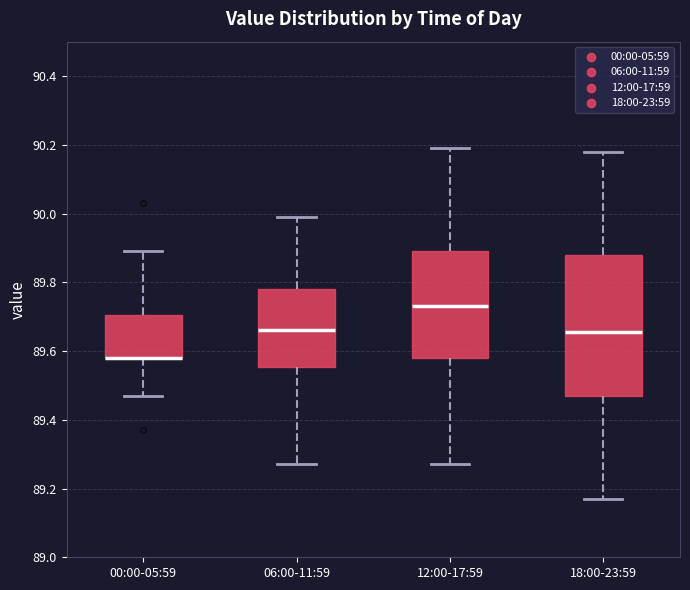

Reading left to right, read every box against the y-axis: the position of its median line, the range the box covers, and the ends of its whiskers. The values are not printed on the chart, so give them approximately, as read against the axis.

00:00-05:59: median 89.58 (drawn on the box's lower edge), box 89.58 to 89.70, whiskers 89.48 to 89.90
06:00-11:59: median 89.66, box 89.56 to 89.78, whiskers 89.28 to 90.00
12:00-17:59: median 89.74, box 89.58 to 89.90, whiskers 89.28 to 90.20
18:00-23:59: median 89.66, box 89.48 to 89.88, whiskers 89.18 to 90.18